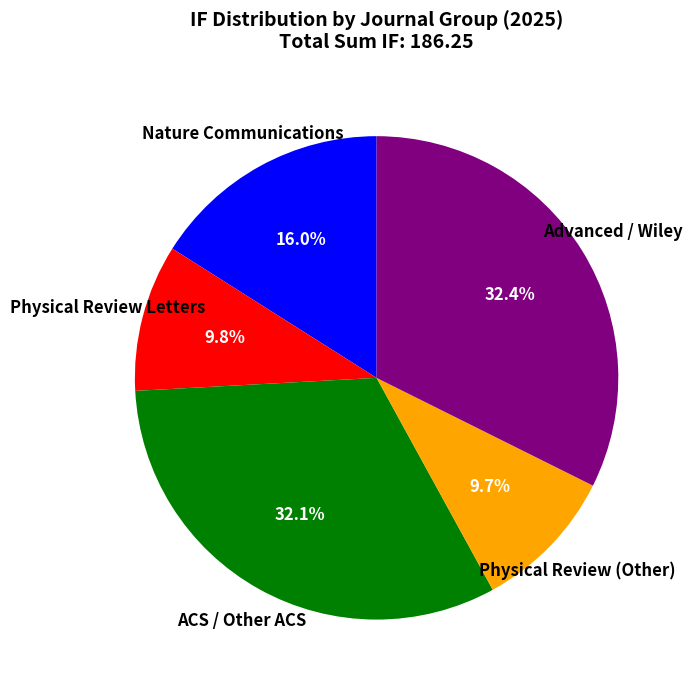

Is there any slice that represents more than half of the pie?

No